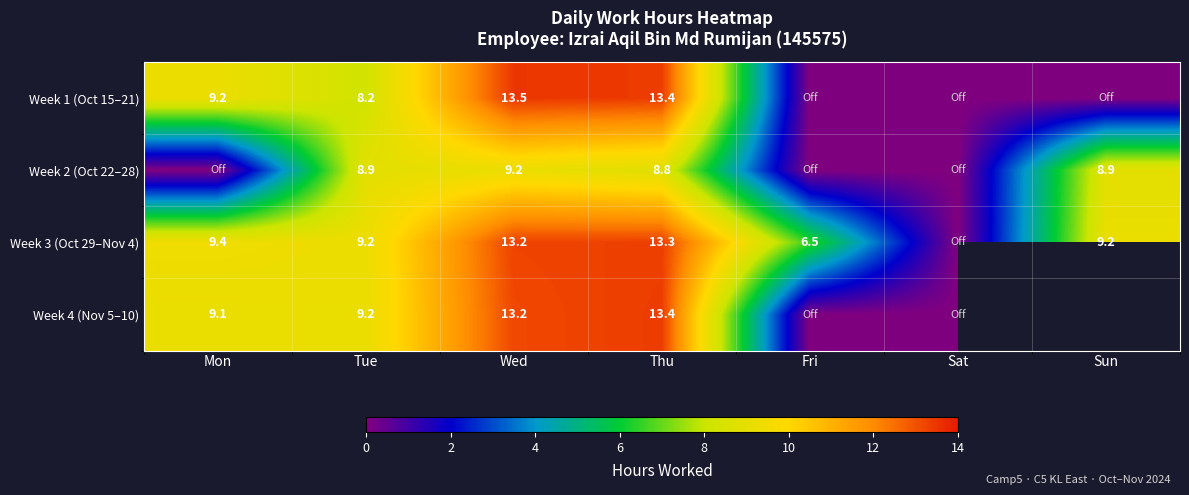

At which category does the chart reach its minimum across all series?

Fri